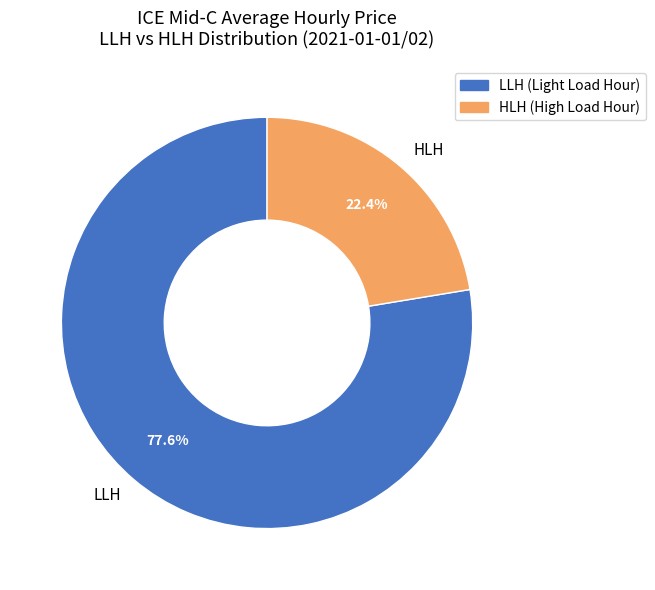

Rank the categories by value from highest to lowest.

LLH, HLH